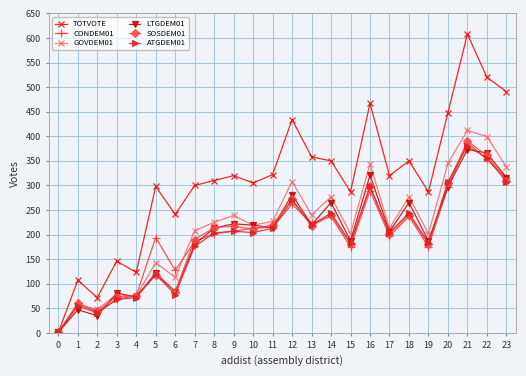

Does the chart have visible grid lines?

Yes